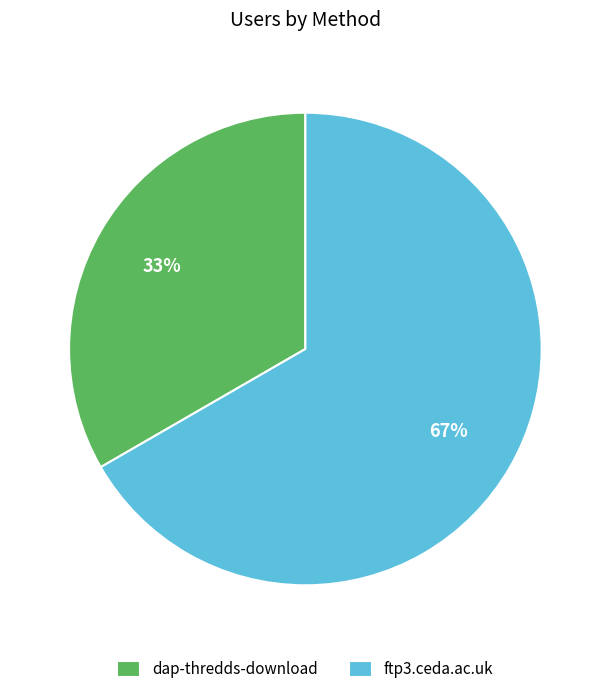

What is the smallest slice in the pie chart?

dap-thredds-download